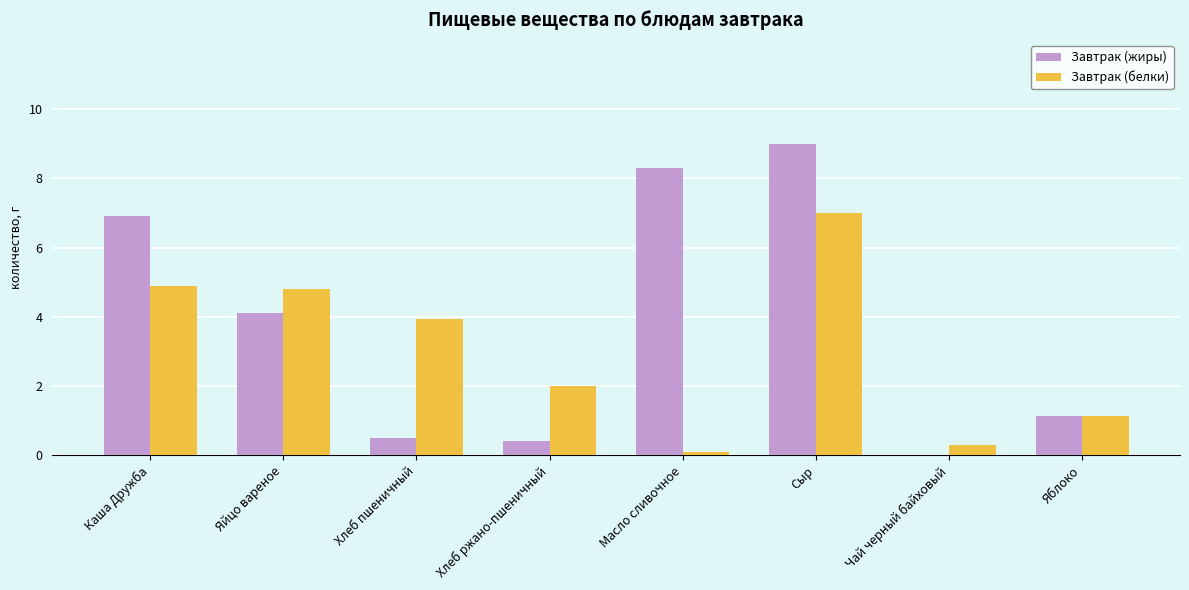

What is the maximum value for Завтрак (жиры)?

9.0